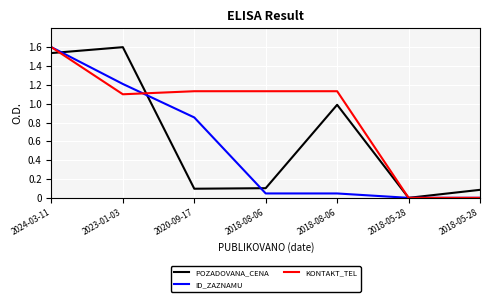

Reading left to right, what are all the values shown in this chart?

POZADOVANA_CENA: 2024-03-11=1.5	2023-01-03=1.6	2020-09-17=0.1	2018-08-06=0.1	2018-08-06=1.0	2018-05-28=0.0	2018-05-28=0.1
ID_ZAZNAMU: 2024-03-11=1.6	2023-01-03=1.2	2020-09-17=0.9	2018-08-06=0.0	2018-08-06=0.0	2018-05-28=0.0	2018-05-28=0.0
KONTAKT_TEL: 2024-03-11=1.6	2023-01-03=1.1	2020-09-17=1.1	2018-08-06=1.1	2018-08-06=1.1	2018-05-28=0.0	2018-05-28=0.0